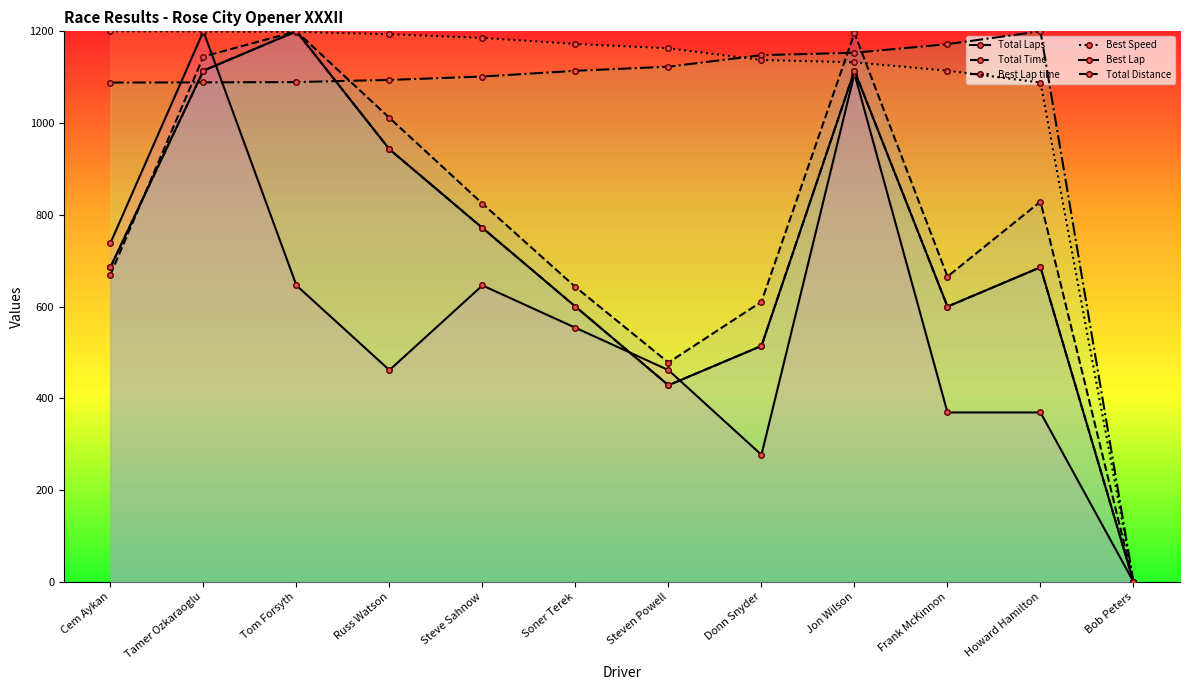

What are all the series names shown in the legend?

Total Laps, Total Time, Best Lap time, Best Speed, Best Lap, Total Distance